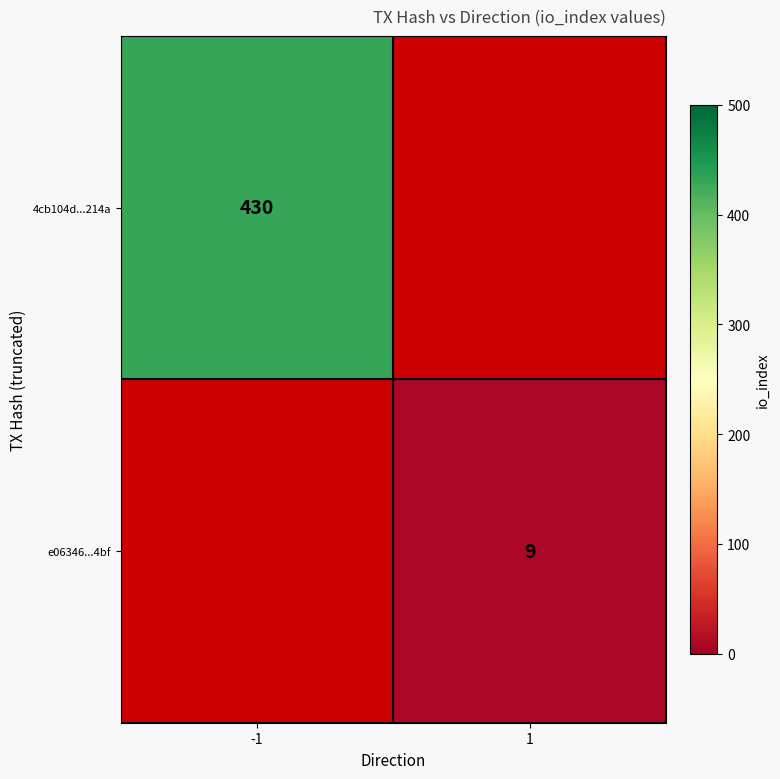

True or false: 4cb104d...214a has a value of 300 at -1.

False